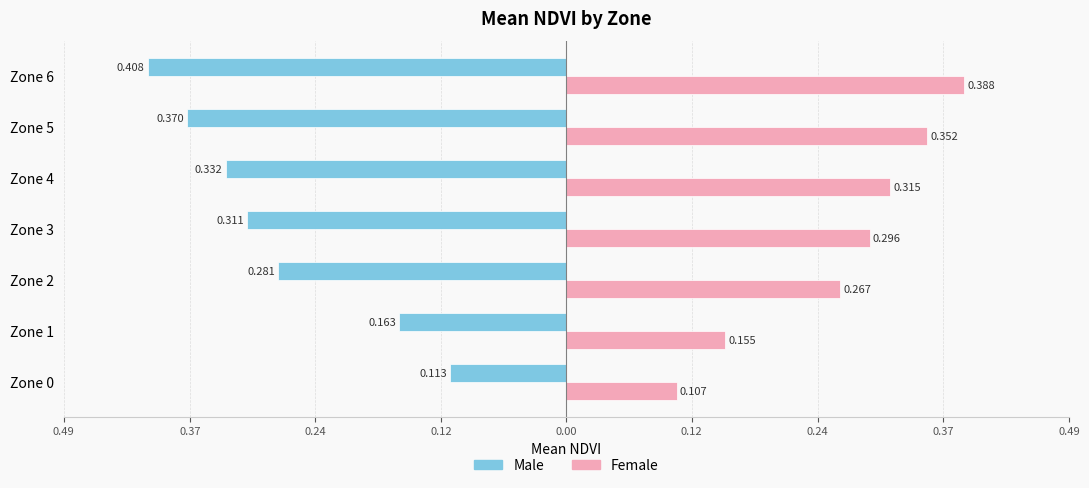

What are all the series names shown in the legend?

Male, Female